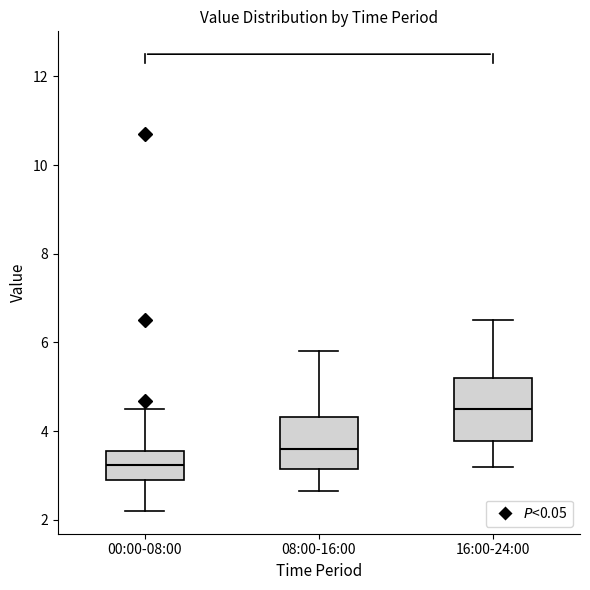

Where is the lower edge of the box for 08:00-16:00 on the y-axis? The values are not printed on the chart, so give them approximately, as read against the axis.

3.2